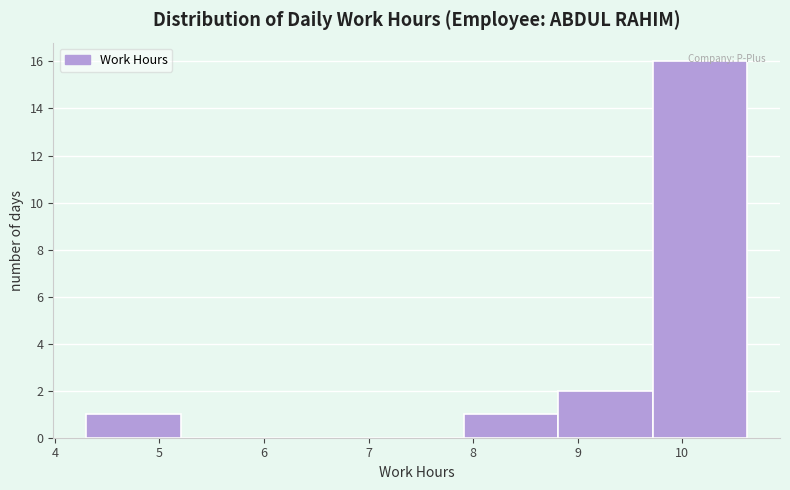

Reading left to right, transcribe this chart: for each bar, give the range it covers on the x-axis and its height. Neither the bar edges nor the heights are printed on the chart, so give them approximately, as read against the axes.

4.3 to 5.2: 1
5.2 to 6.1: 0
6.1 to 7.0: 0
7.0 to 7.9: 0
7.9 to 8.8: 1
8.8 to 9.7: 2
9.7 to 10.6: 16